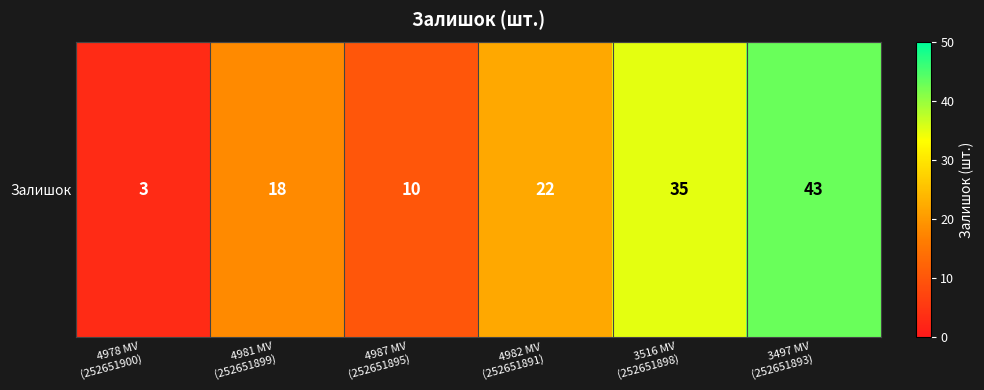

Rank the categories by value from lowest to highest.

4978 MV
(252651900), 4987 MV
(252651895), 4981 MV
(252651899), 4982 MV
(252651891), 3516 MV
(252651898), 3497 MV
(252651893)